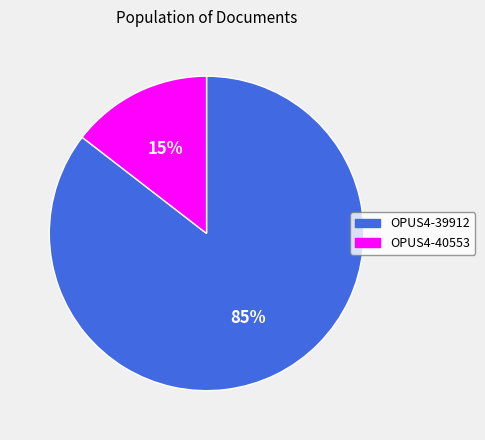

Do OPUS4-39912 and OPUS4-40553 together represent more than half of the pie?

Yes